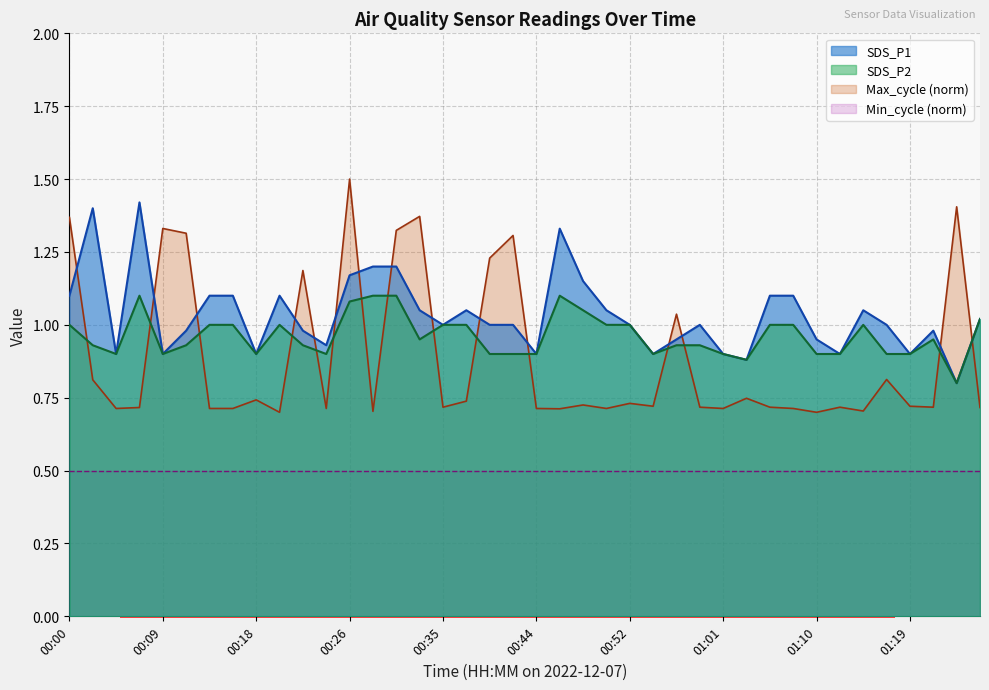

True or false: SDS_P1 and Min_cycle (norm) cross at least once.

False